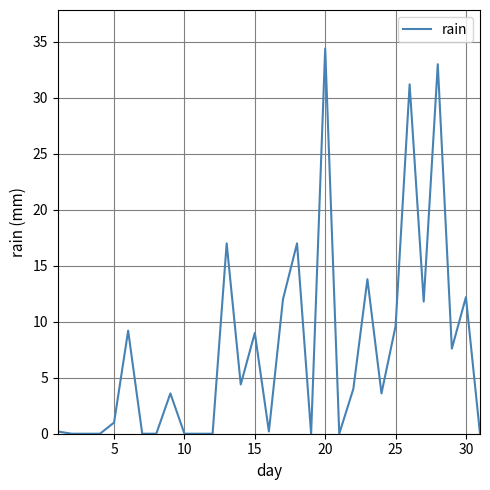

What is the maximum value shown in the chart?

34.4